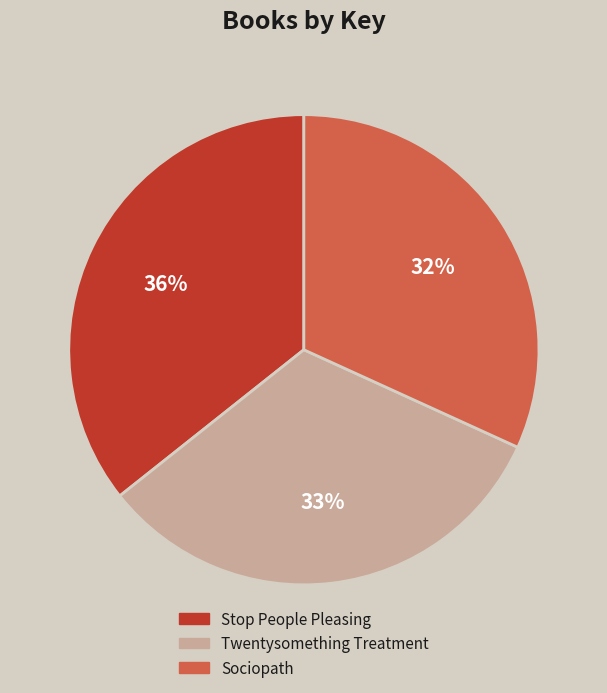

Do Stop People Pleasing and Twentysomething Treatment together represent more than half of the pie?

Yes